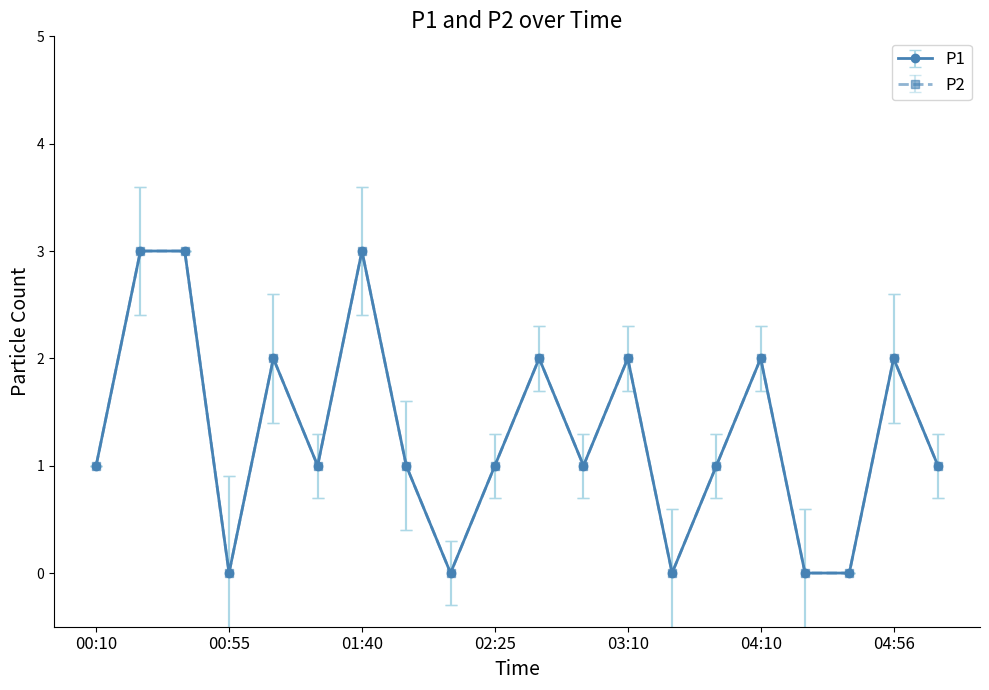

Is this an area chart (filled region under the line)?

No